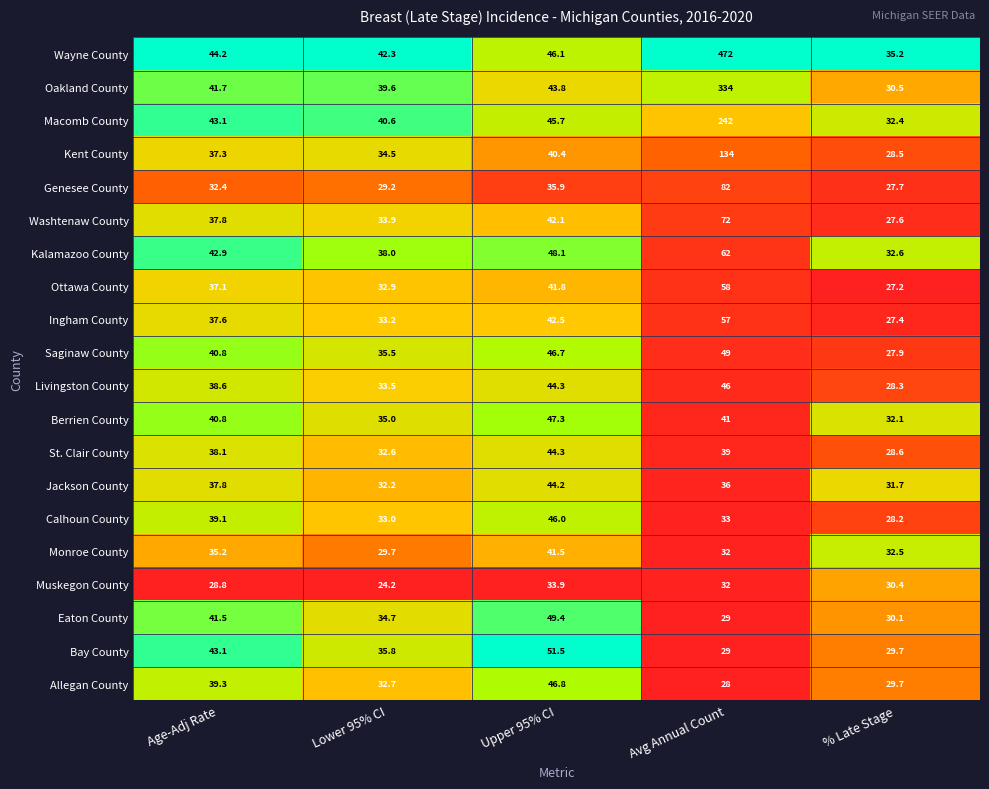

Where does the Eaton County series first go above 34?

Age-Adj Rate